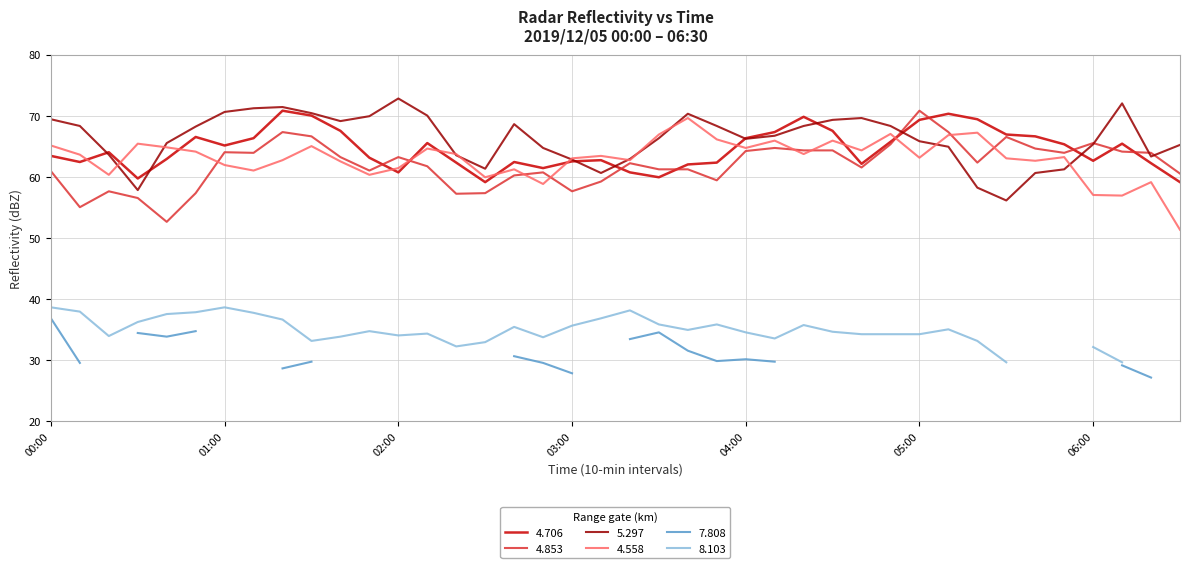

What is the maximum value shown in the chart?

72.8